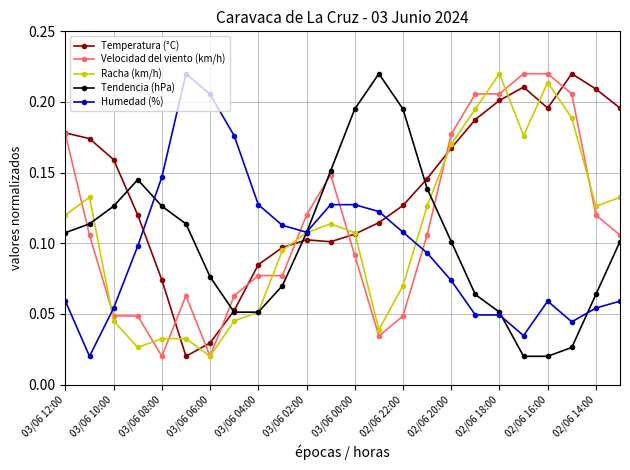

How many times do Humedad (%) and Temperatura (°C) cross each other?

2